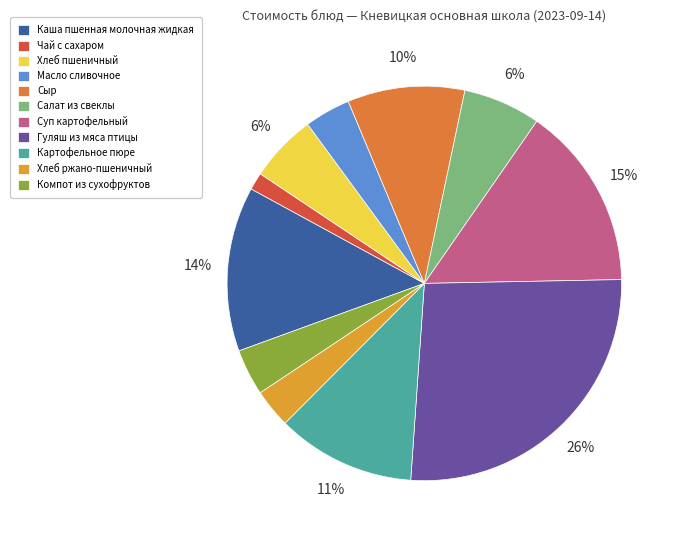

Count the number of slices in the pie.

11